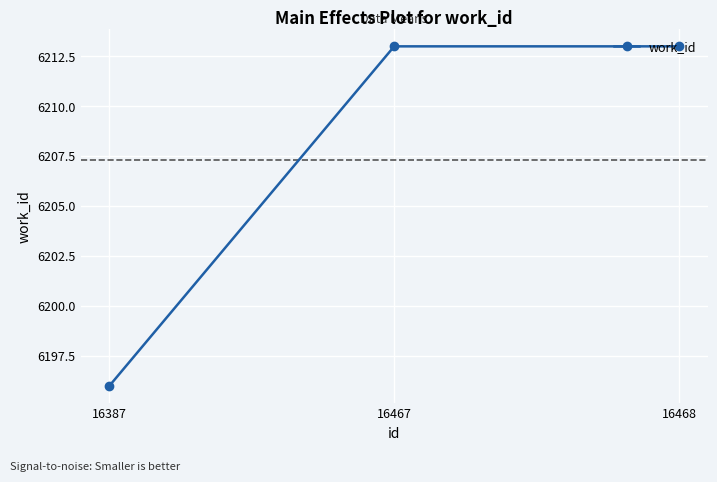

Reading left to right, list all the values displayed in this chart.

16387=6196	16467=6213	16468=6213